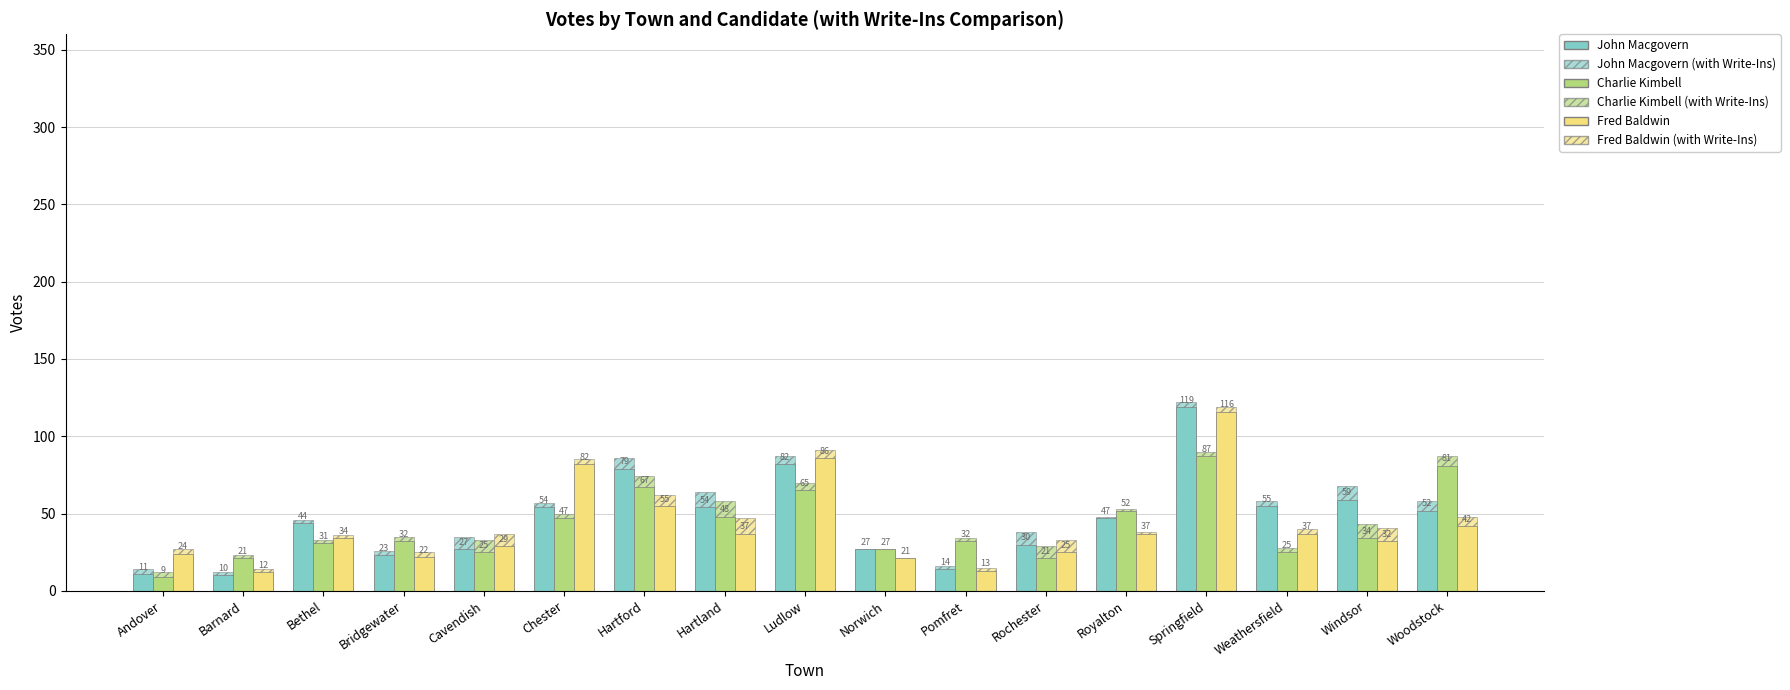

Reading right to left, extract all data points from this chart.

John Macgovern: 52	59	55	119	47	30	14	27	82	54	79	54	27	23	44	10	11
John Macgovern (with Write-Ins): 58	68	58	122	48	38	16	27	87	64	86	57	35	26	46	12	14
Charlie Kimbell: 81	34	25	87	52	21	32	27	65	48	67	47	25	32	31	21	9
Charlie Kimbell (with Write-Ins): 87	43	28	90	53	29	34	27	70	58	74	50	33	35	33	23	12
Fred Baldwin: 42	32	37	116	37	25	13	21	86	37	55	82	29	22	34	12	24
Fred Baldwin (with Write-Ins): 48	41	40	119	38	33	15	21	91	47	62	85	37	25	36	14	27